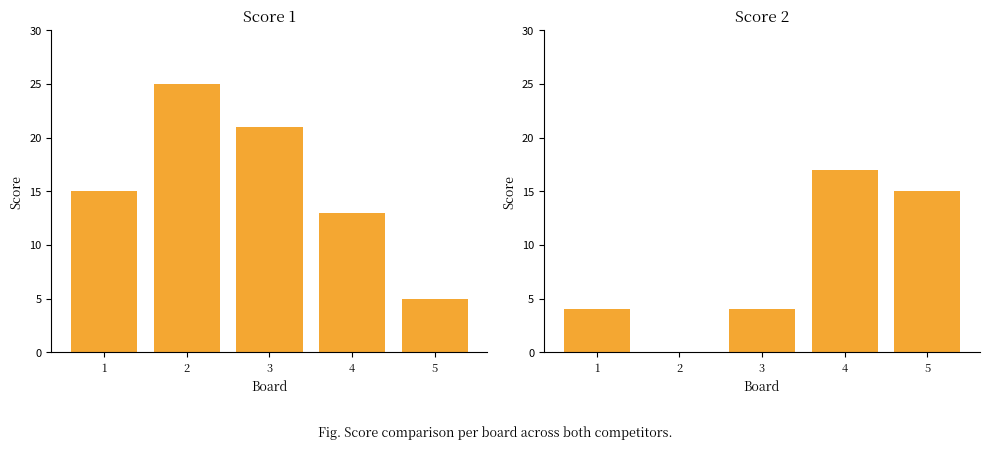

How many Score 1 values are between 13 and 21?

3